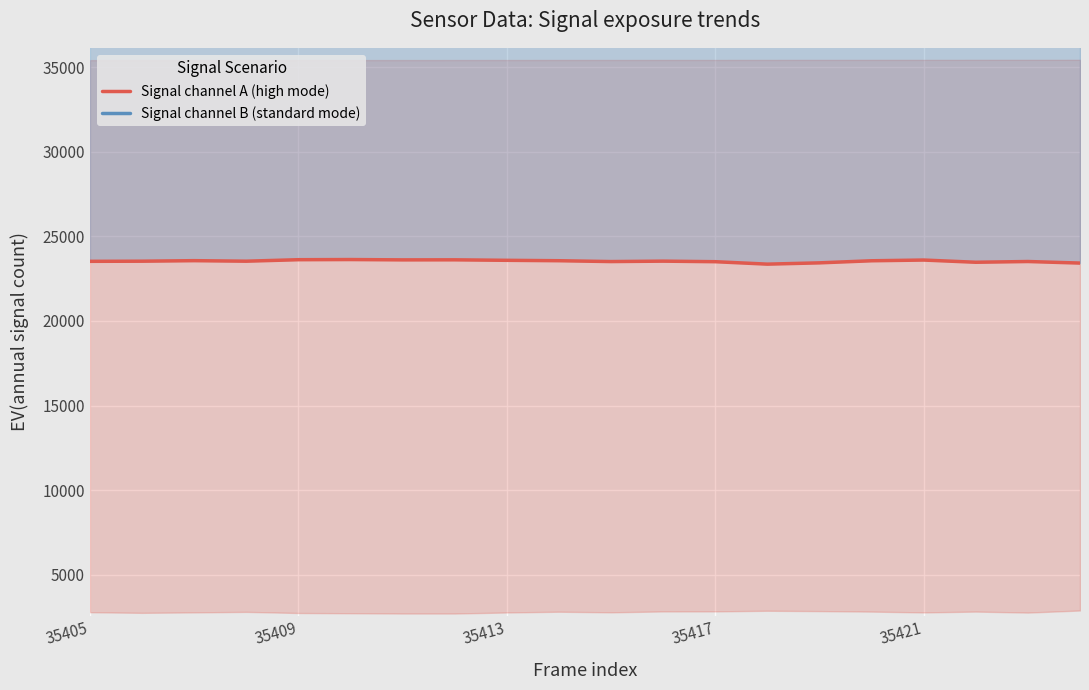

True or false: Signal channel B (standard mode) and Signal channel A (high mode) intersect in this chart.

False